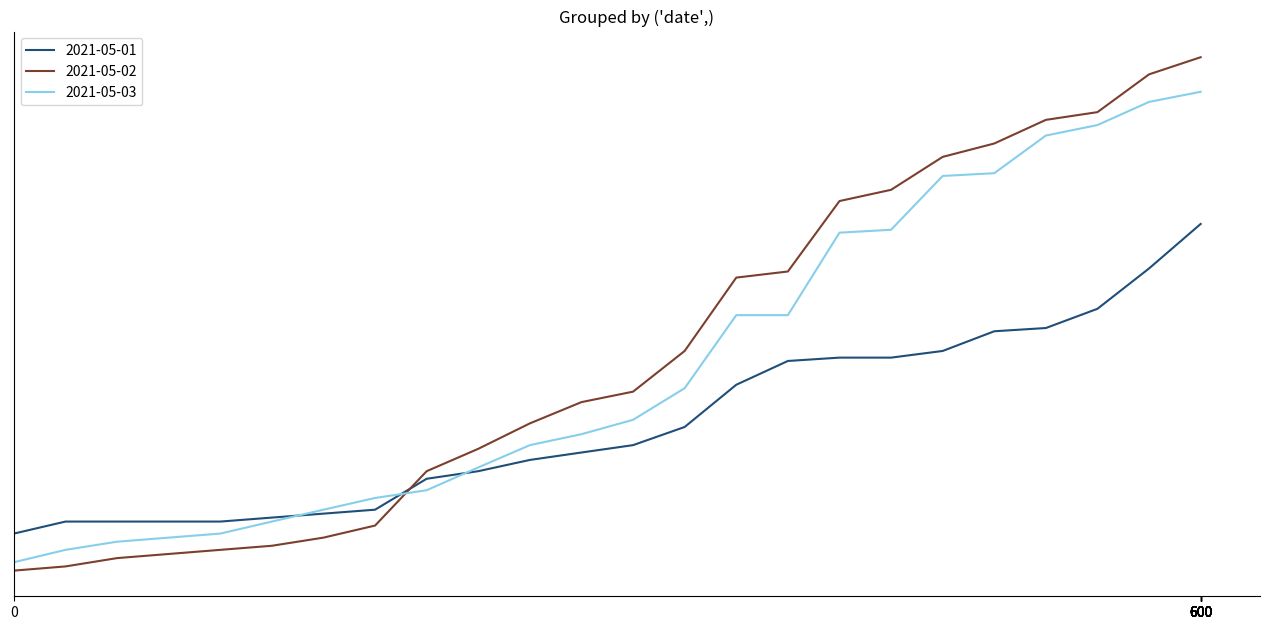

True or false: 2021-05-01 has a value of 6.6 at 13:00.

False